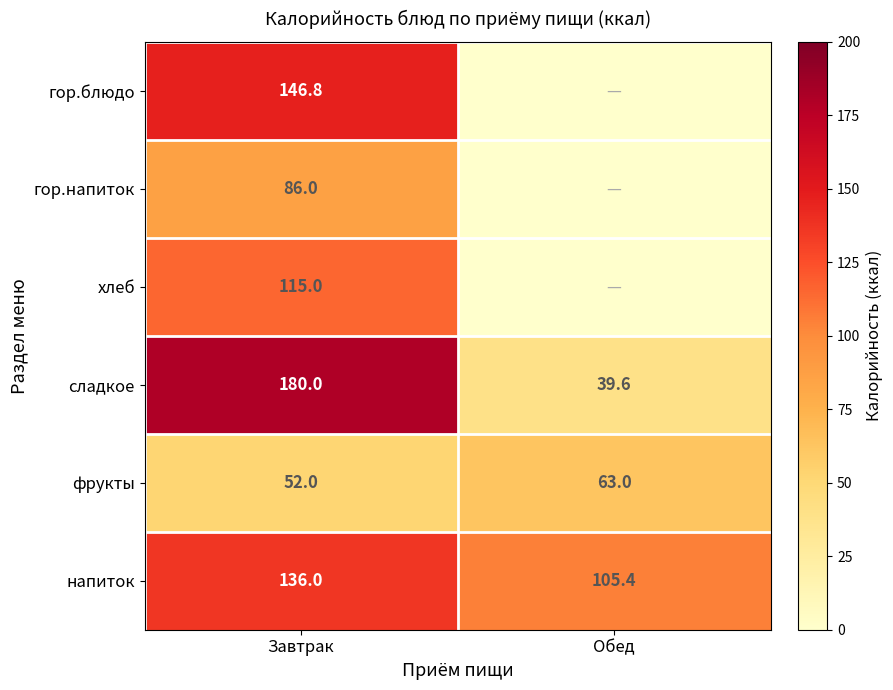

The фрукты series shows 89.5 at Обед. True or false?

False